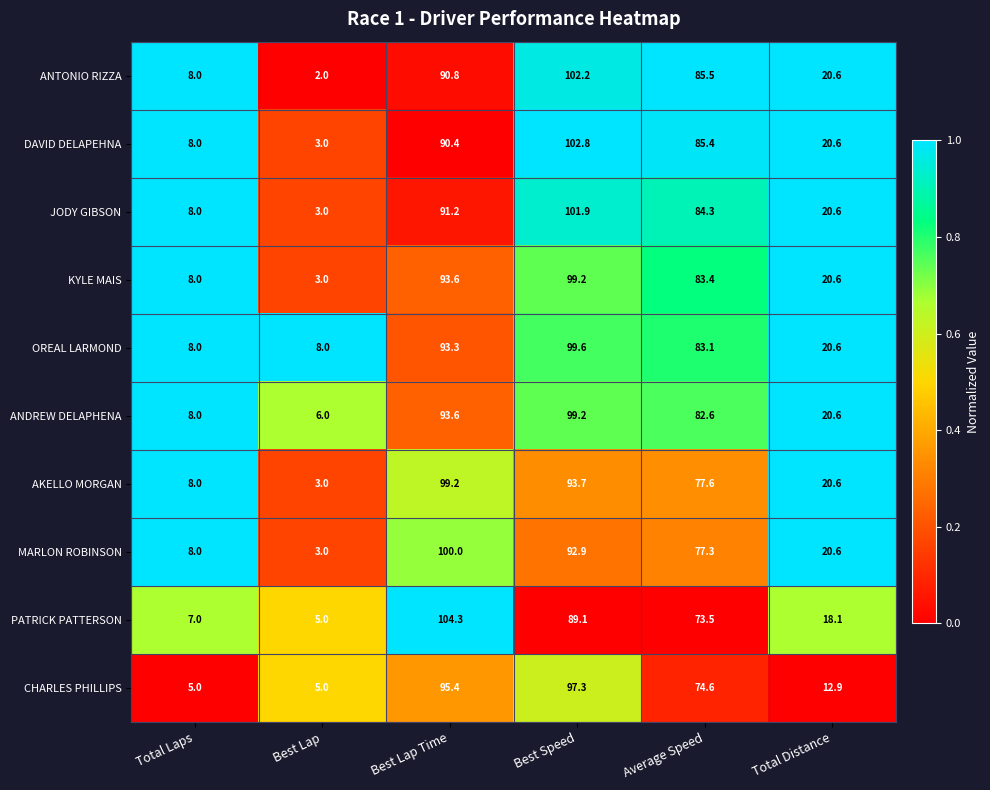

What is the difference between the highest and lowest values at Total Laps?

3.0